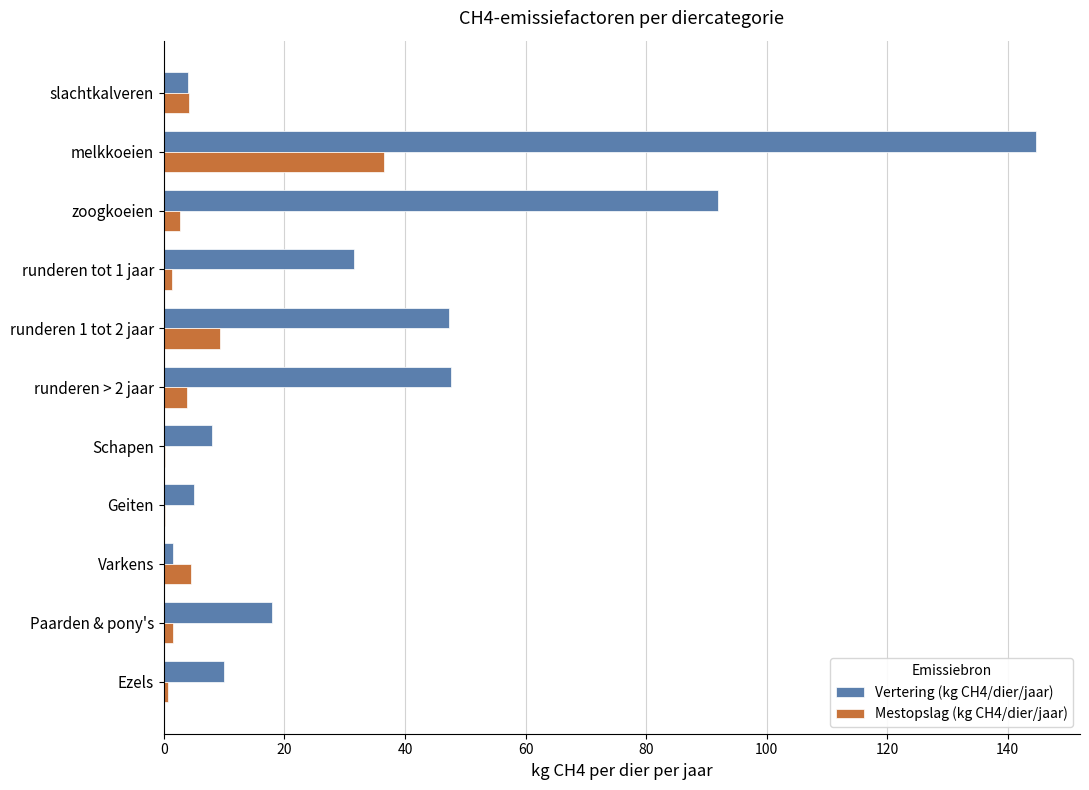

What is the maximum value shown in the chart?

144.8